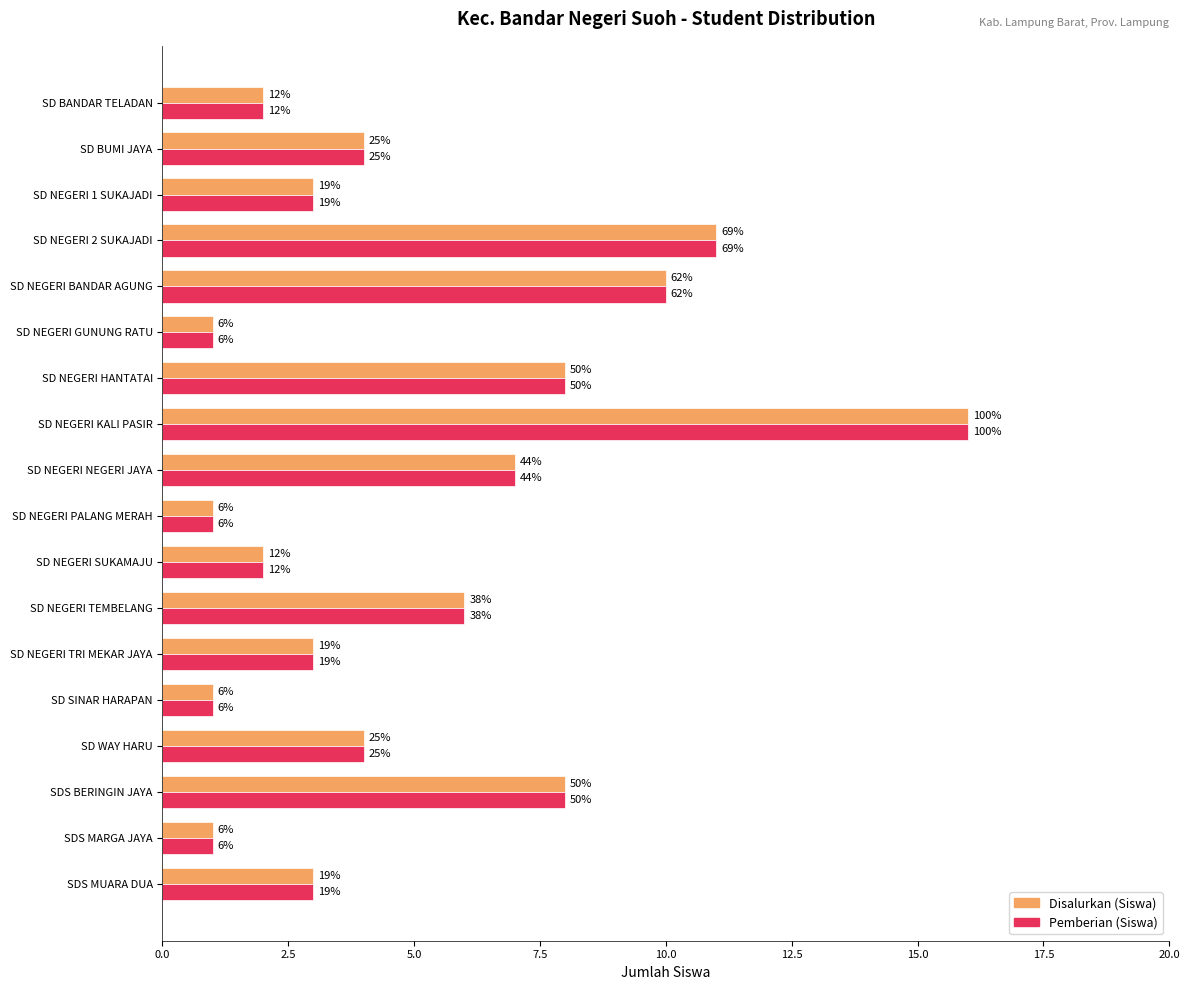

What is the smallest value displayed?

1